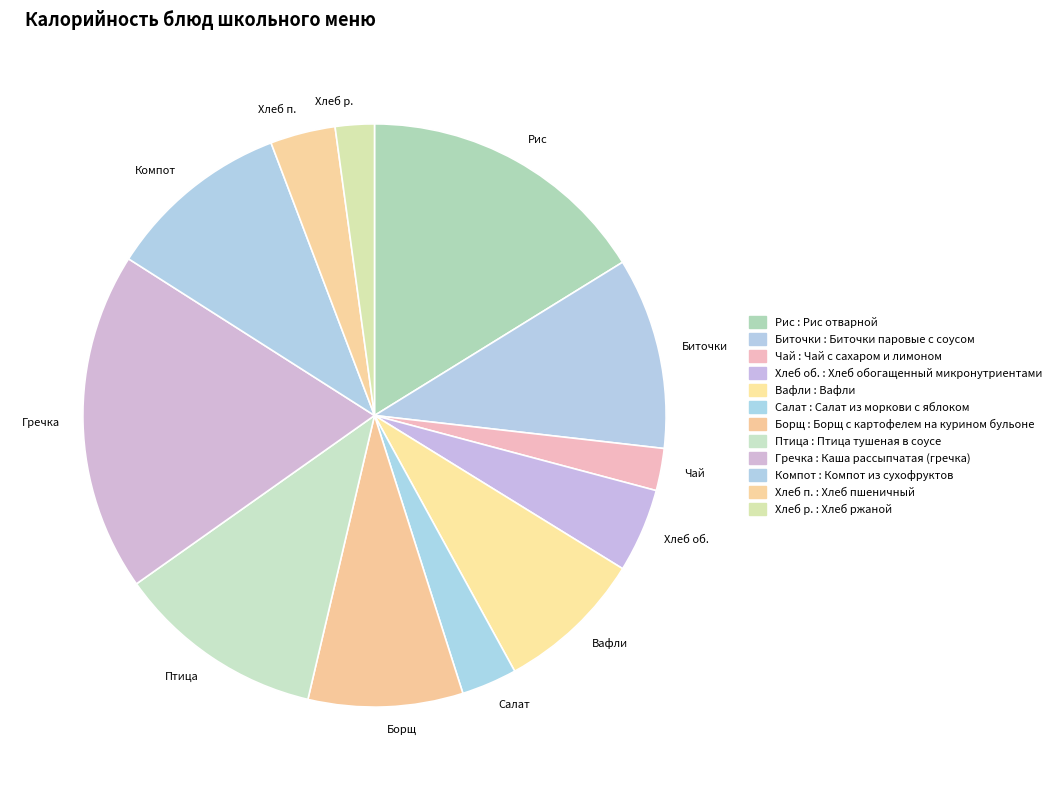

Which category has the biggest portion of the pie?

Гречка